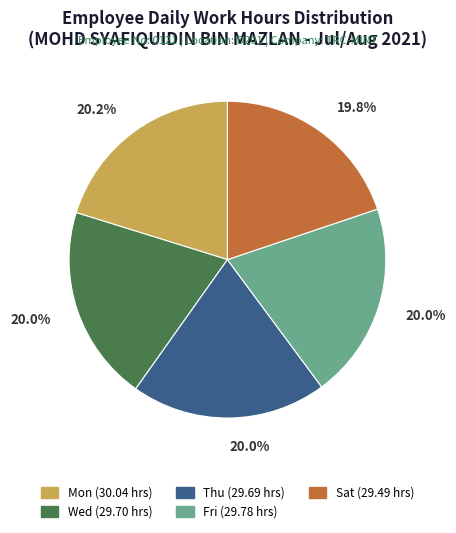

Is there a majority slice in this chart?

No